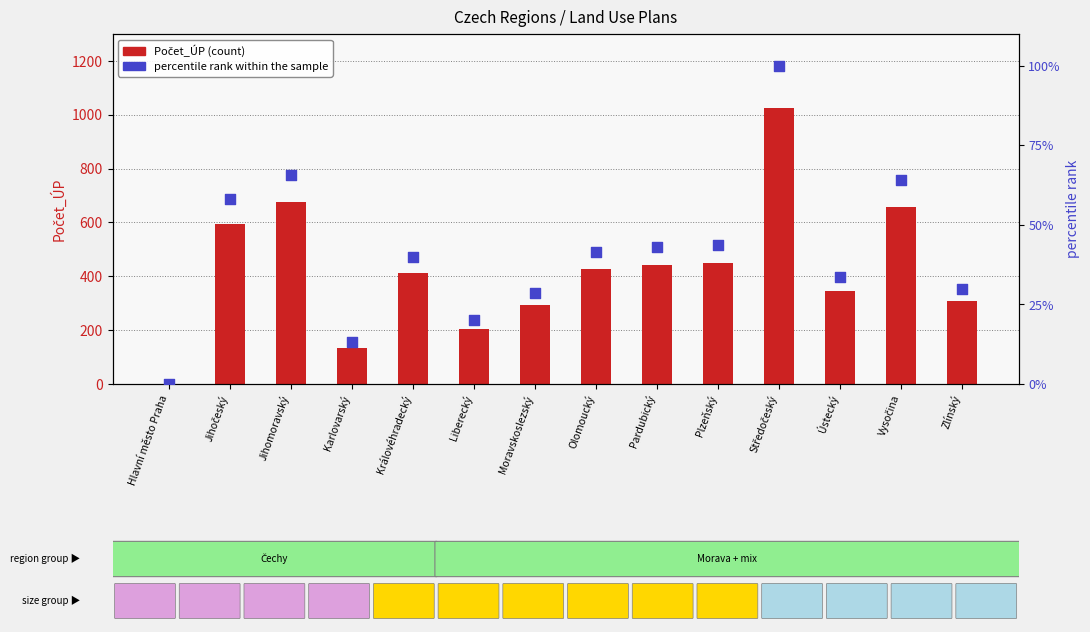

At which category is the sum across all series the highest?

Středočeský